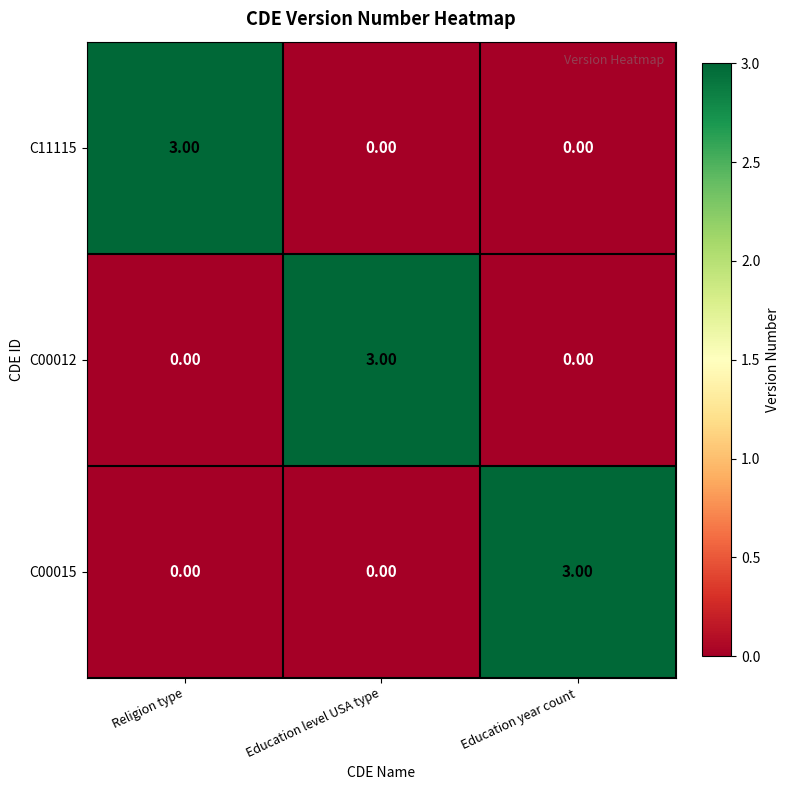

At which label does C00015 reach its peak?

Education year count